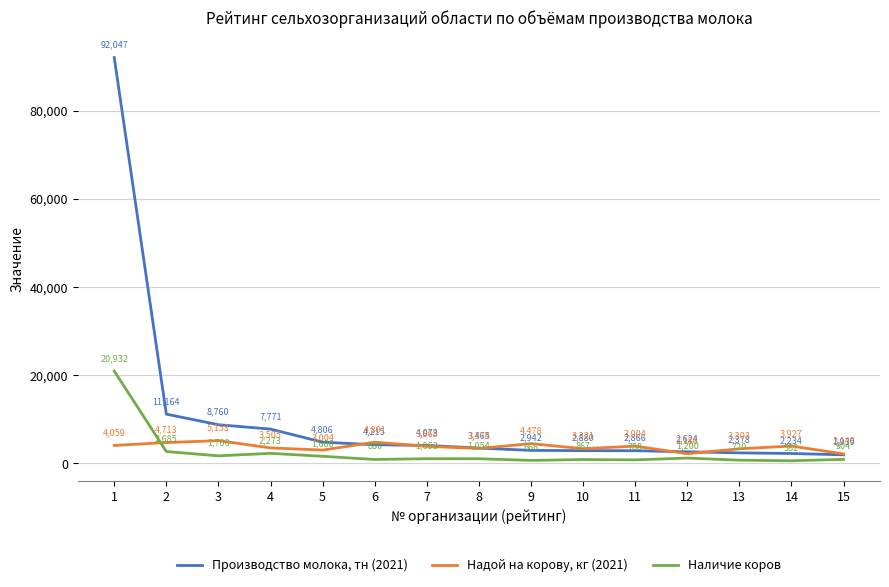

What is the difference between the second highest and second lowest values in the Производство молока, тн (2021) series?

8930.0